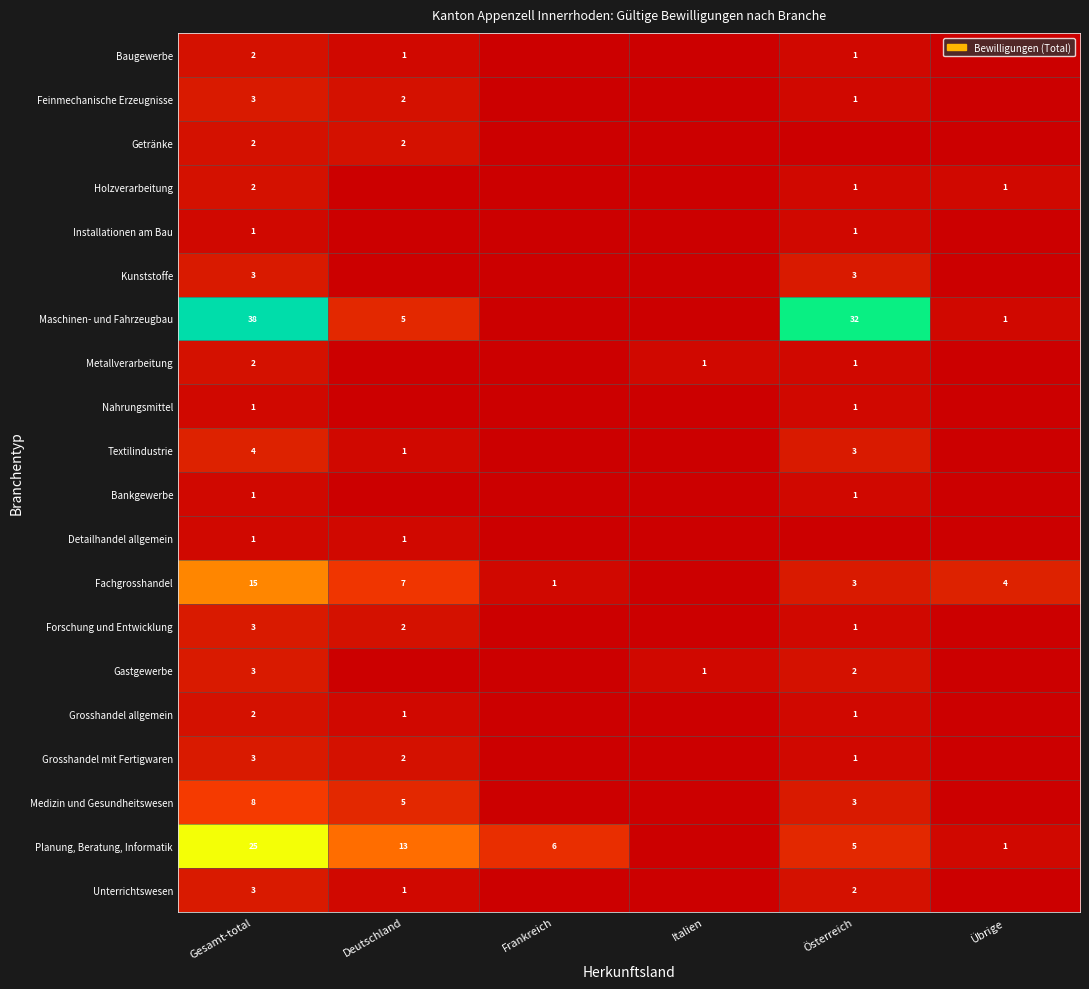

What is the sum of the Holzverarbeitung values at Gesamt-total and Österreich?

3